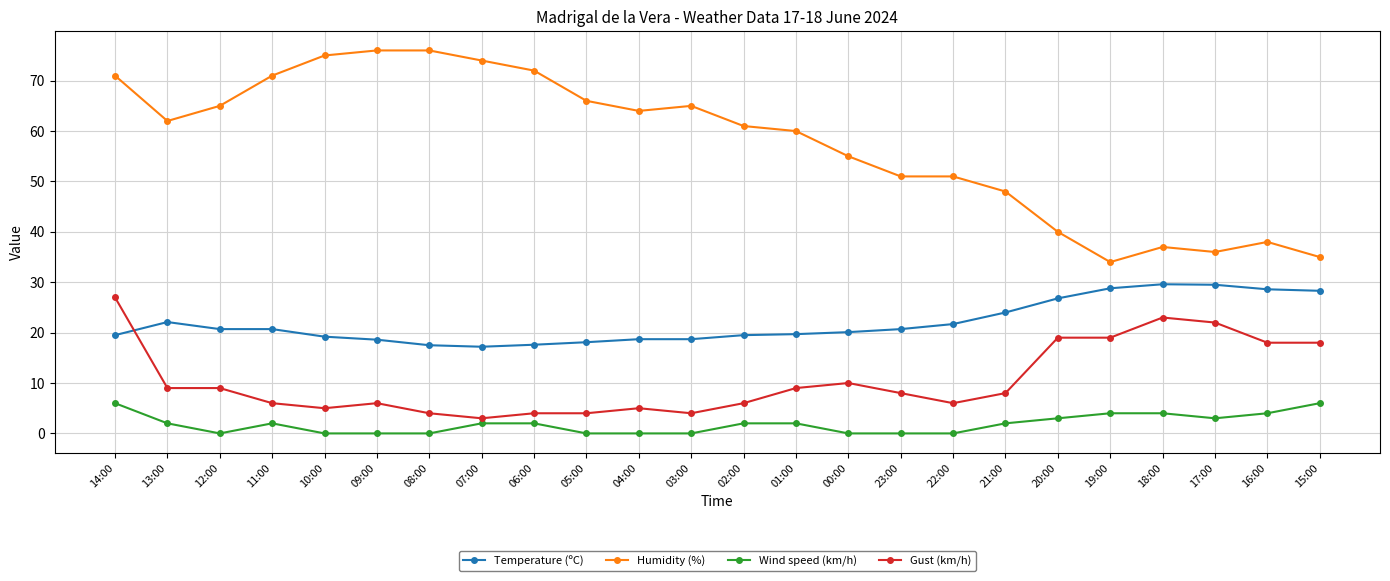

What is the difference between the highest and lowest values at 17:00?

33.0